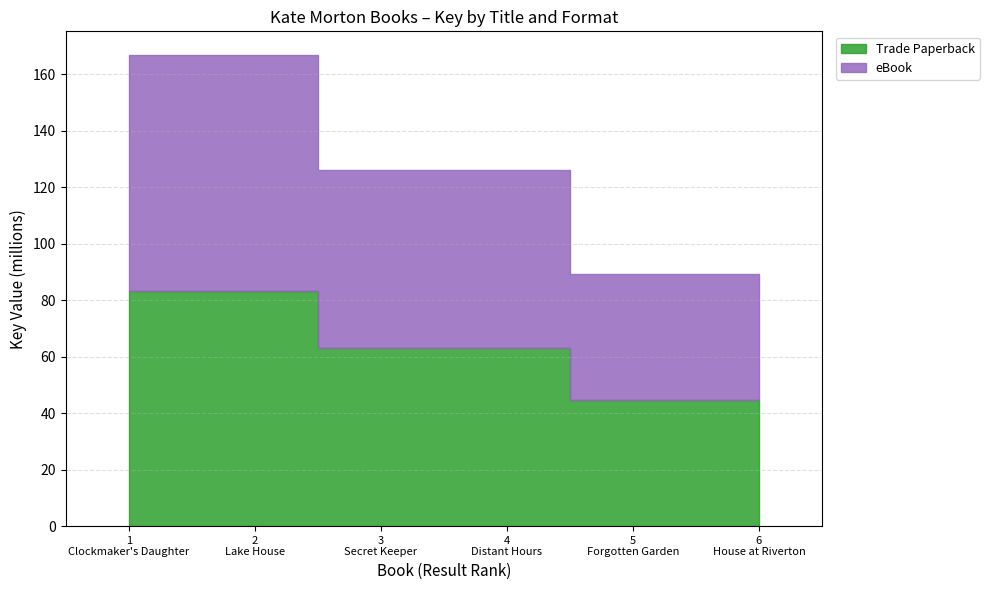

Where does the Trade Paperback series first go above 63082901?

Clockmaker's Daughter